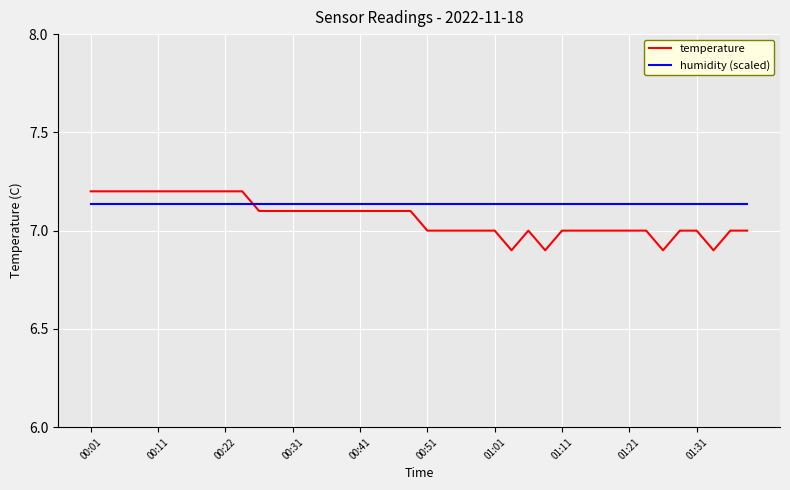

How many distinct data groups are displayed?

2